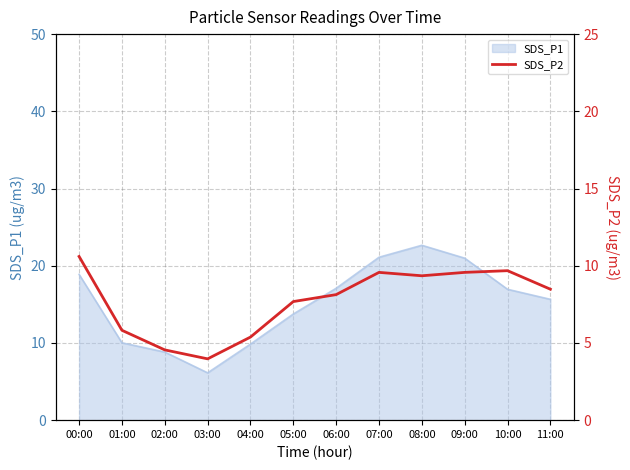

The SDS_P1 series shows 20.7 at 11:00. True or false?

False